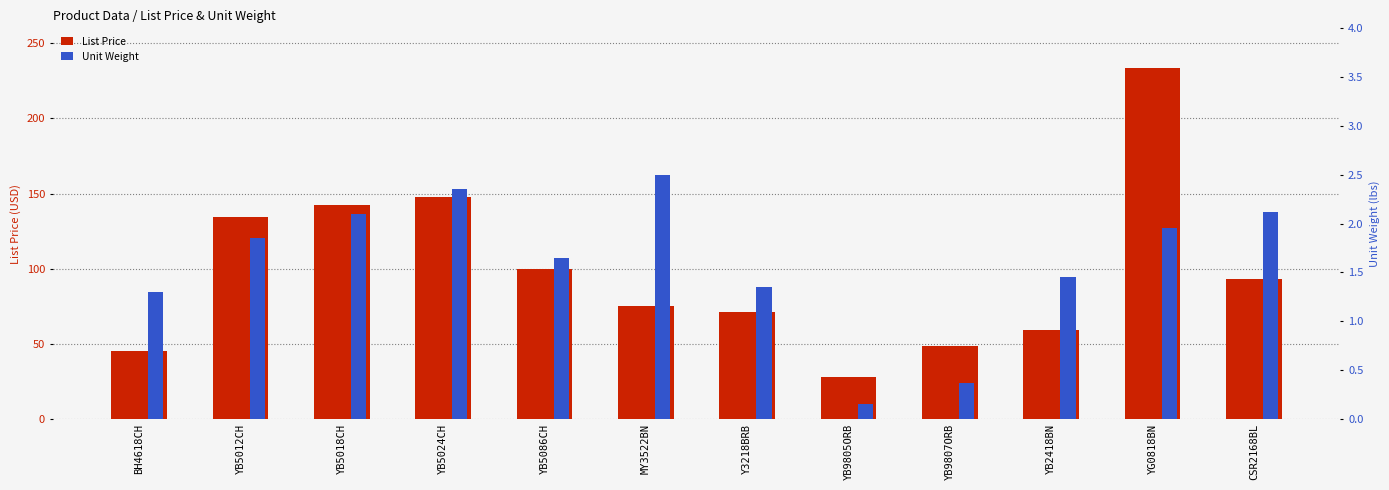

Where does the Unit Weight series first go above 1?

BH4618CH